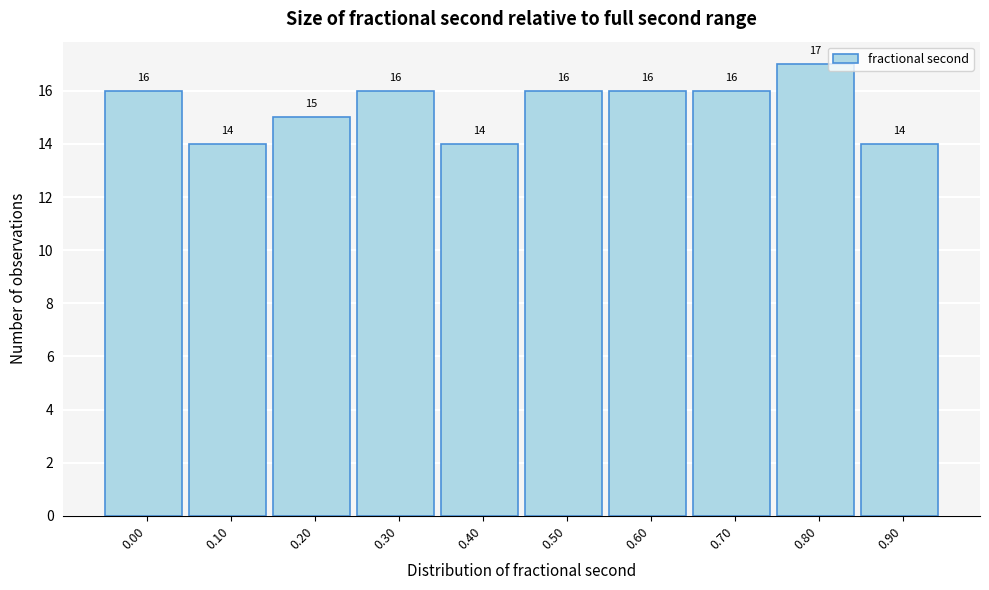

Reading left to right, list all the values displayed in this chart.

0.00=16	0.10=14	0.20=15	0.30=16	0.40=14	0.50=16	0.60=16	0.70=16	0.80=17	0.90=14